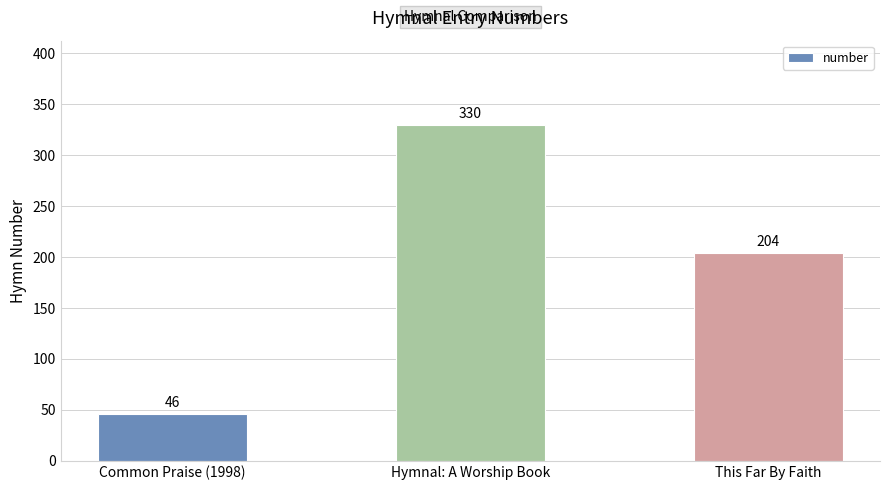

Which has a higher value, This Far By Faith or Hymnal: A Worship Book?

Hymnal: A Worship Book